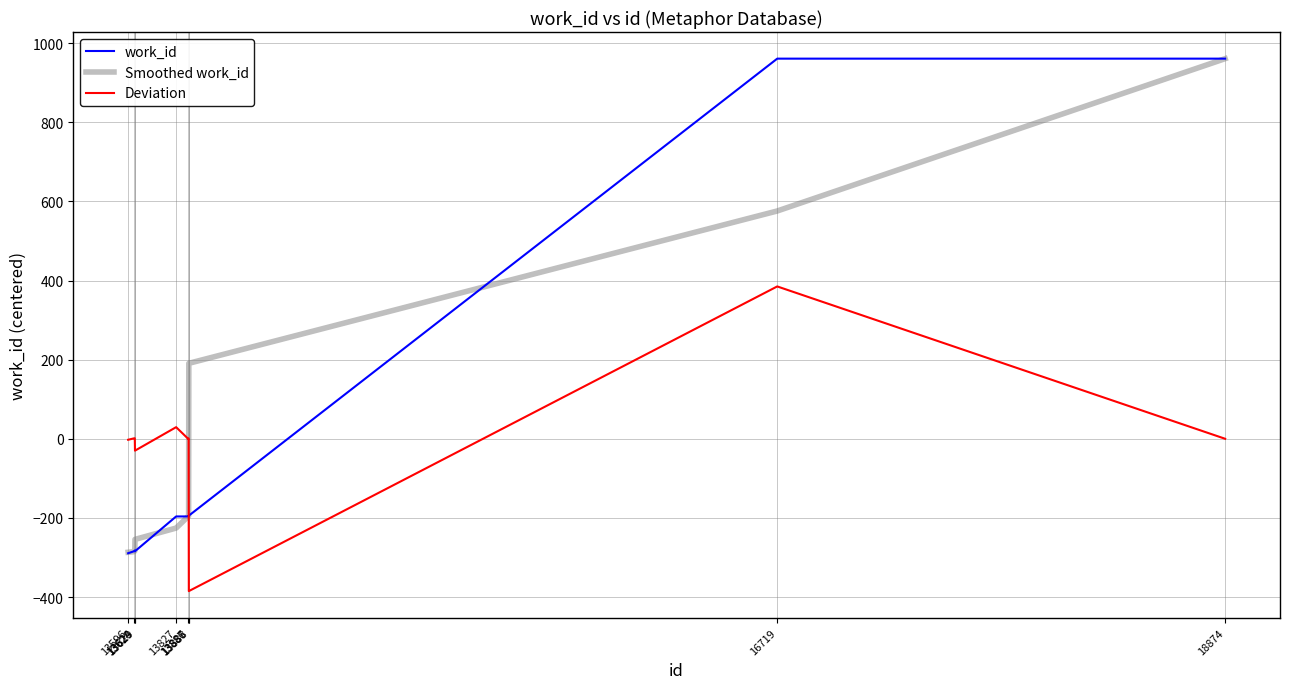

True or false: work_id and Deviation intersect in this chart.

True